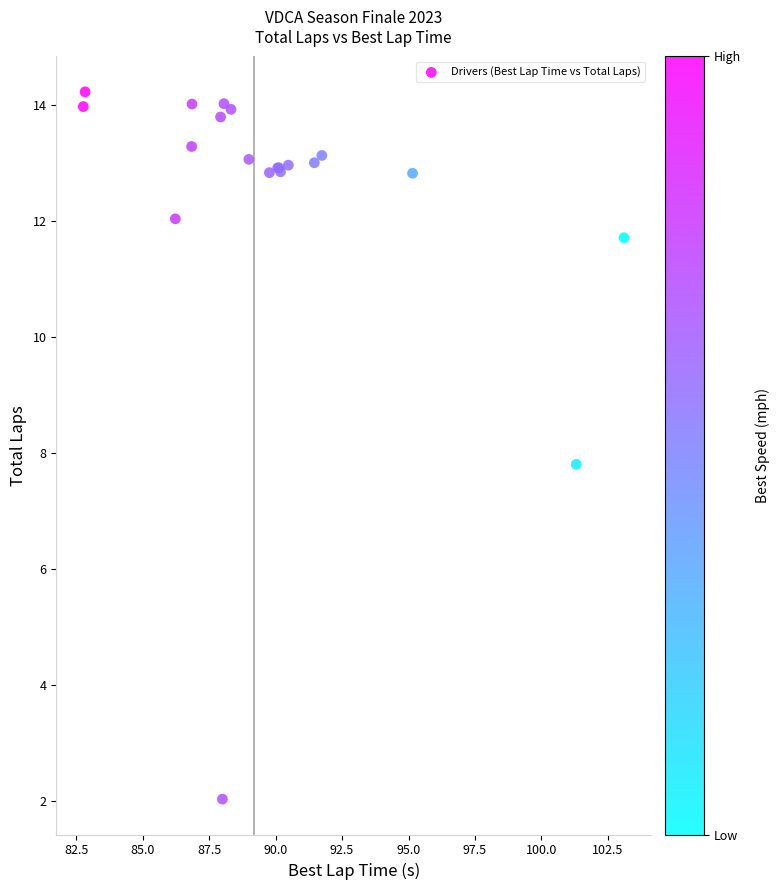

What Y value in the scatter plot is closest to 8?

7.8